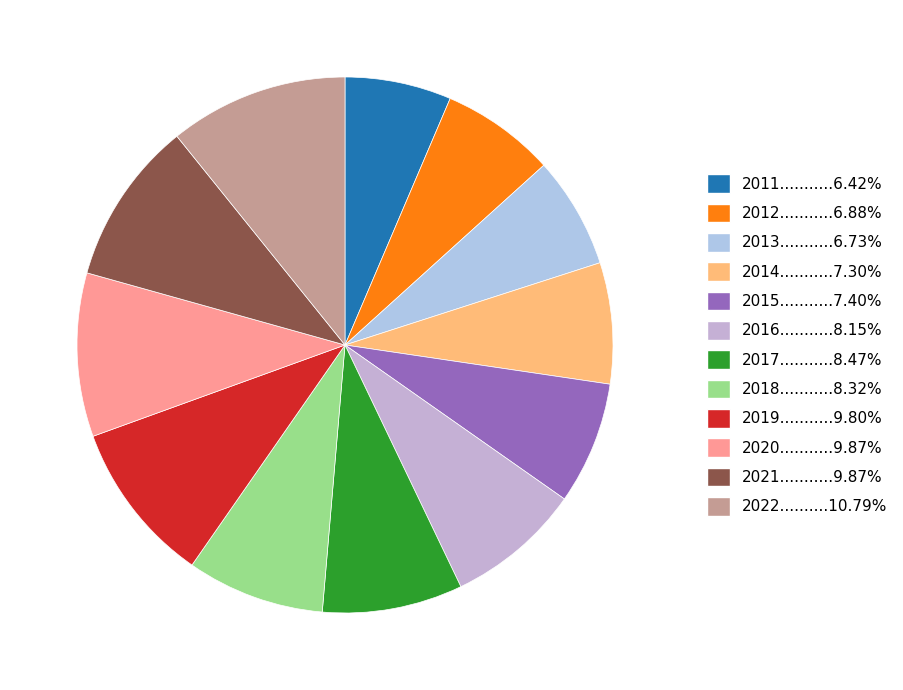

How many segments does this pie chart have?

12